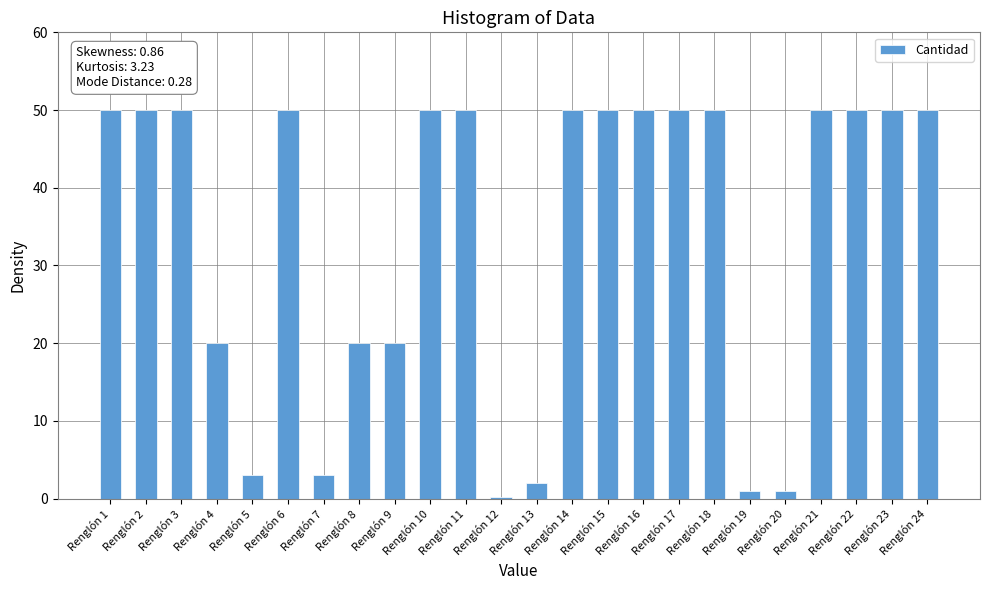

Is it true that the value at Renglón 20 is 1.0?

True